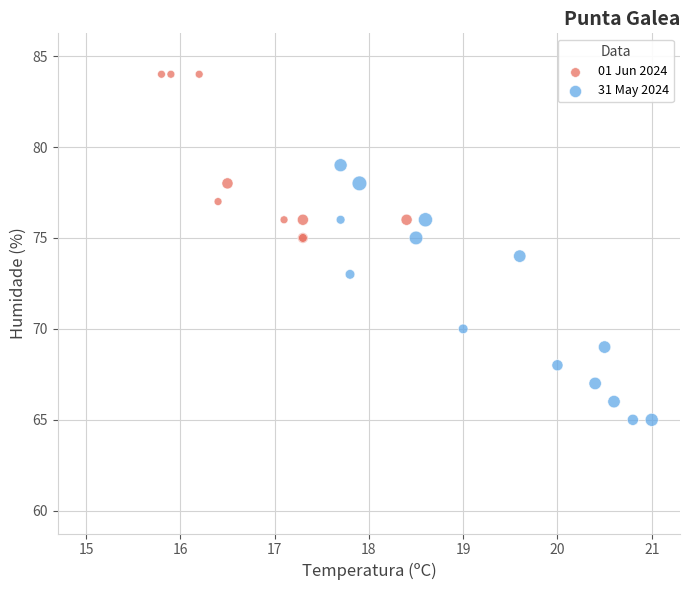

Which series reaches the minimum Y coordinate?

31 May 2024